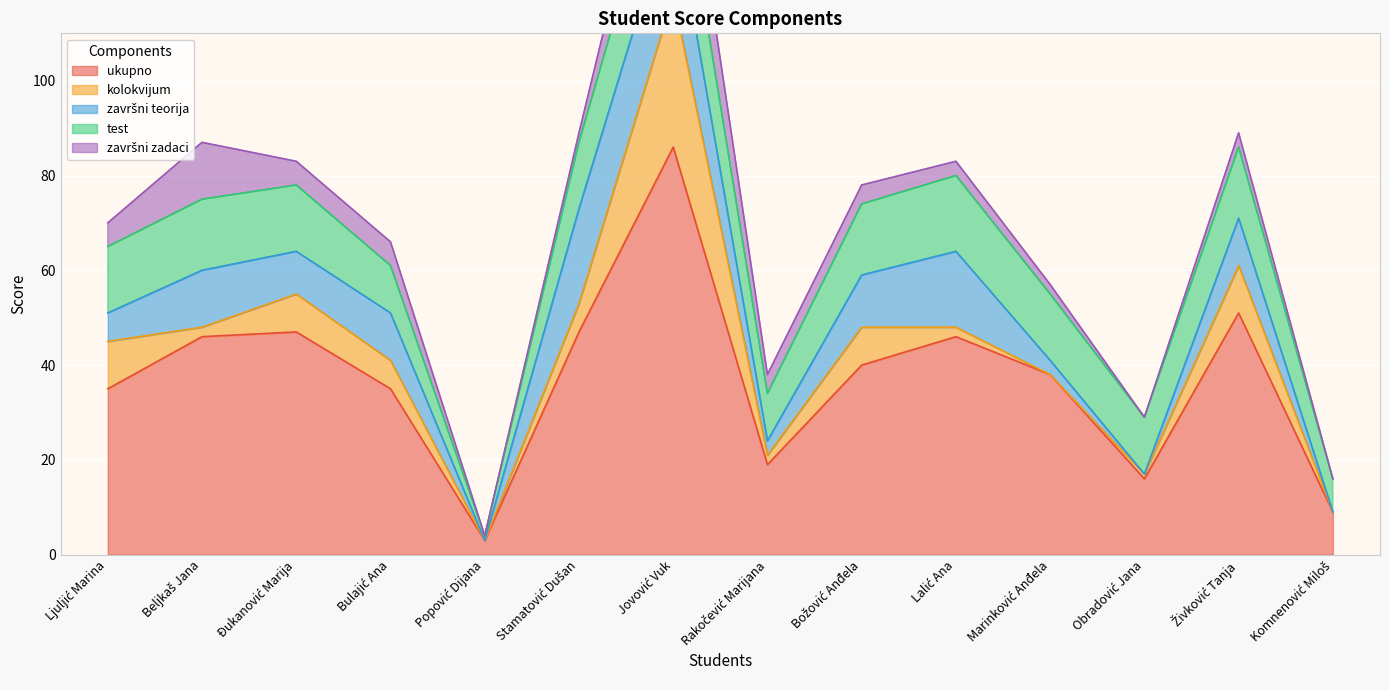

Reading left to right, list all the values displayed in this chart.

ukupno: 35	46	47	35	3	47	86	19	40	46	38	16	51	9
kolokvijum: 10	2	8	6	0	6	32	2	8	2	0	1	10	0
test: 14	15	14	10	1	14	18	10	15	16	14	12	15	7
završni teorija: 6	12	9	10	0	20	20	3	11	16	3	0	10	0
završni zadaci: 5	12	5	5	0	2	15	4	4	3	2	0	3	0